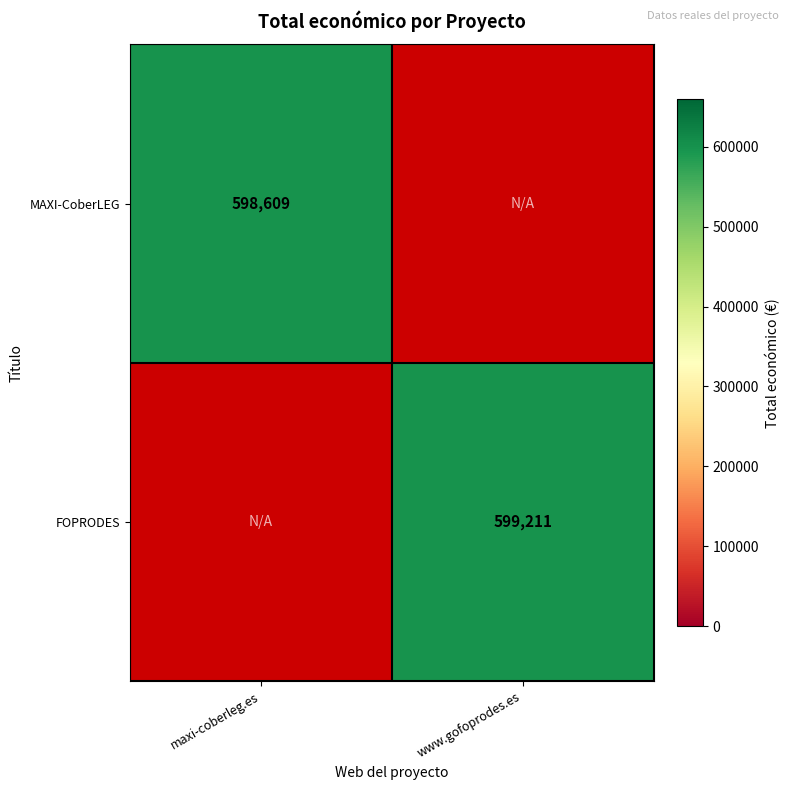

Is it true that MAXI-CoberLEG equals 598609 at maxi-coberleg.es?

True